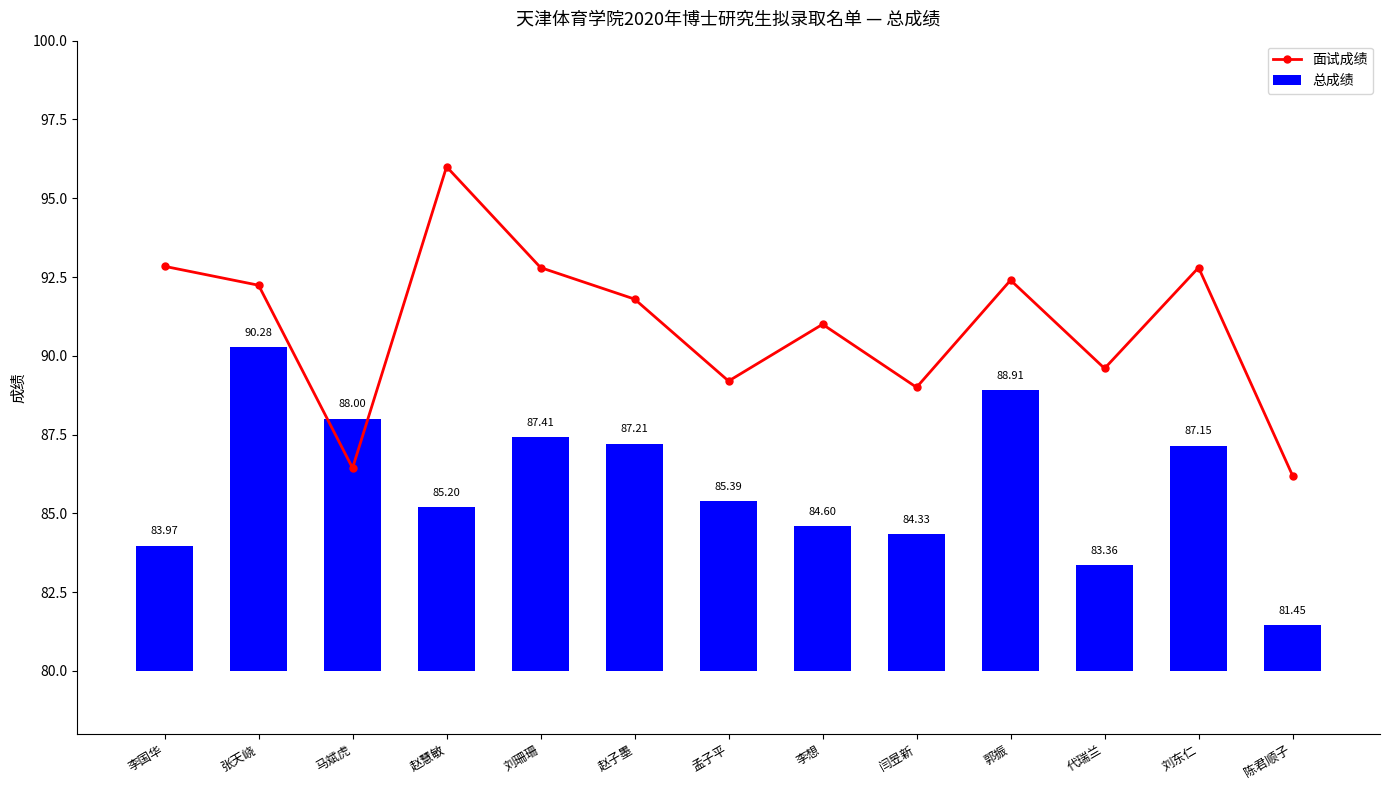

At which label does 面试成绩 reach its minimum?

陈君顺子